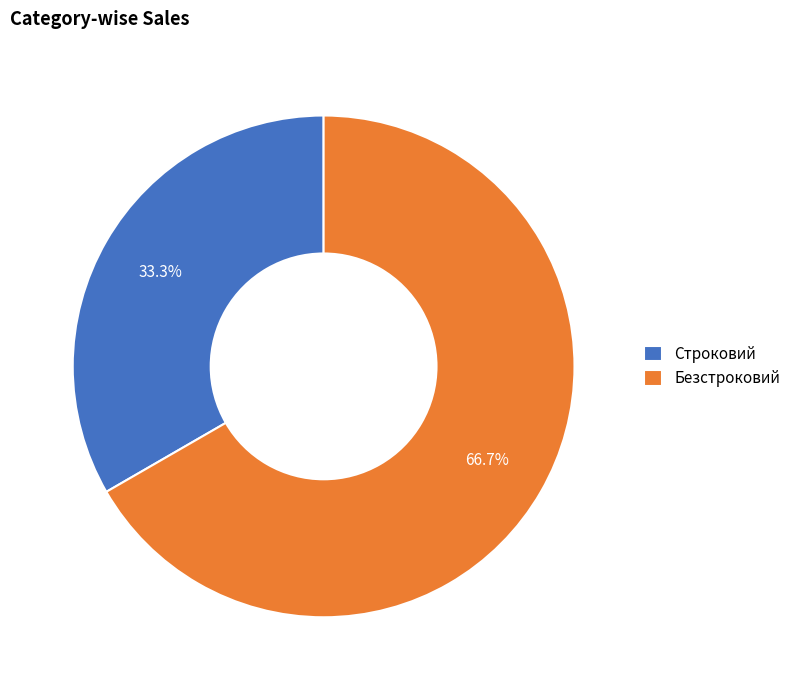

To the nearest percent, what percentage of the pie is Строковий?

33%